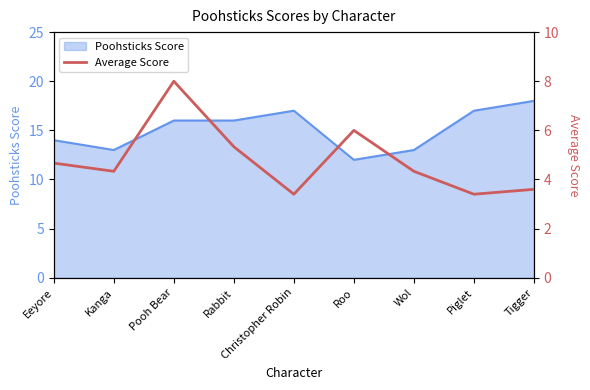

What is the average value?

4.8